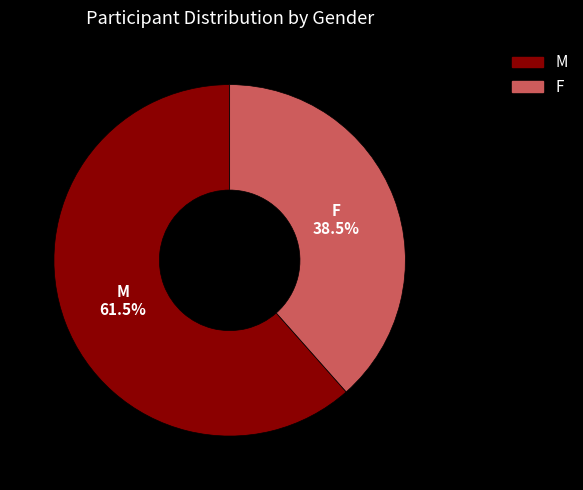

True or false: M accounts for 54% of the total.

False